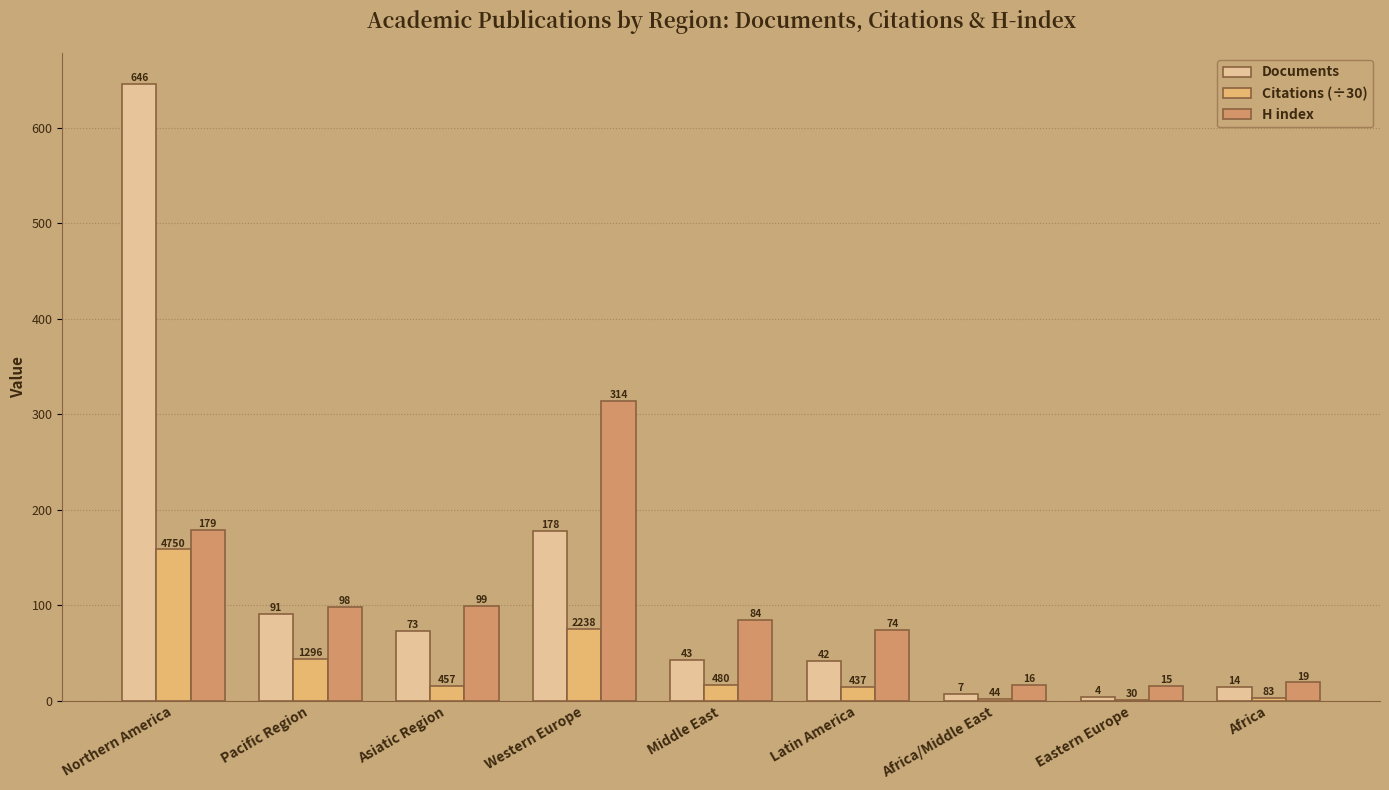

Between Africa/Middle East and Africa, which series saw the biggest shift?

Documents